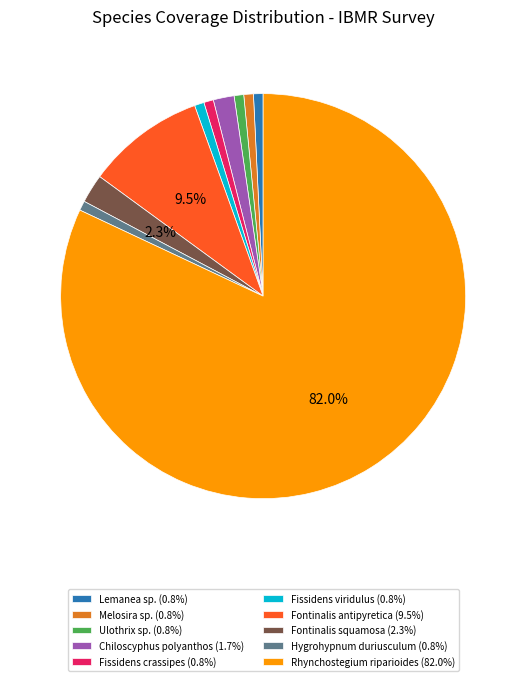

Is the sum of Chiloscyphus polyanthos and Lemanea sp. greater than half?

No